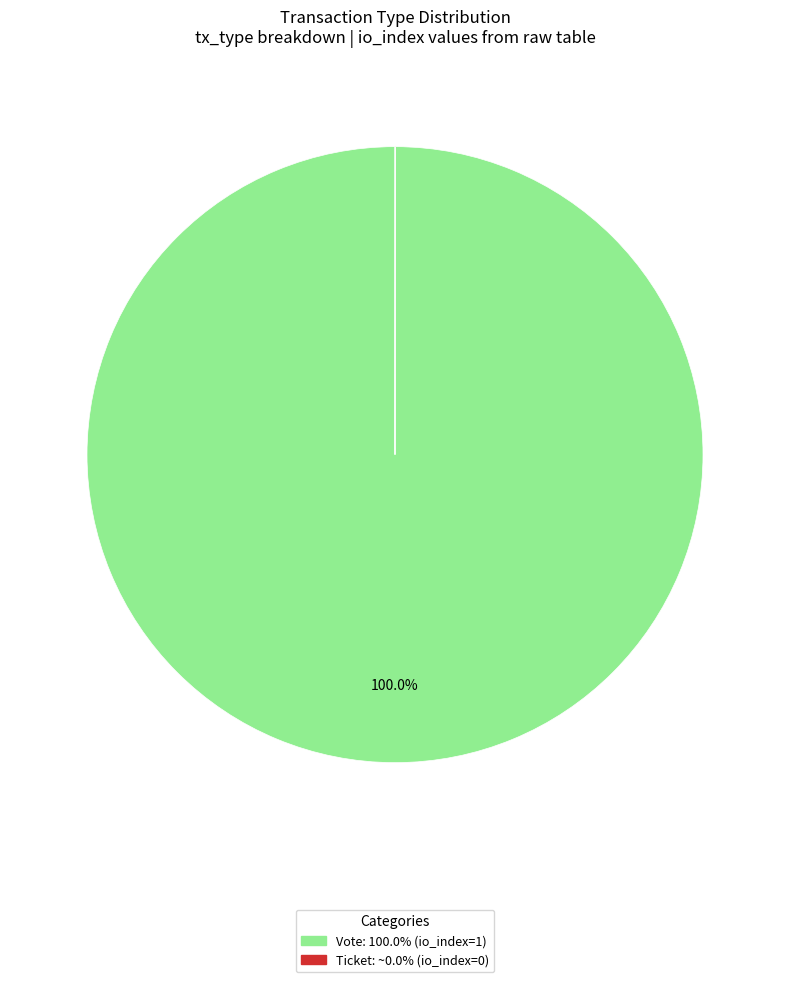

Is there any slice that represents more than half of the pie?

Yes